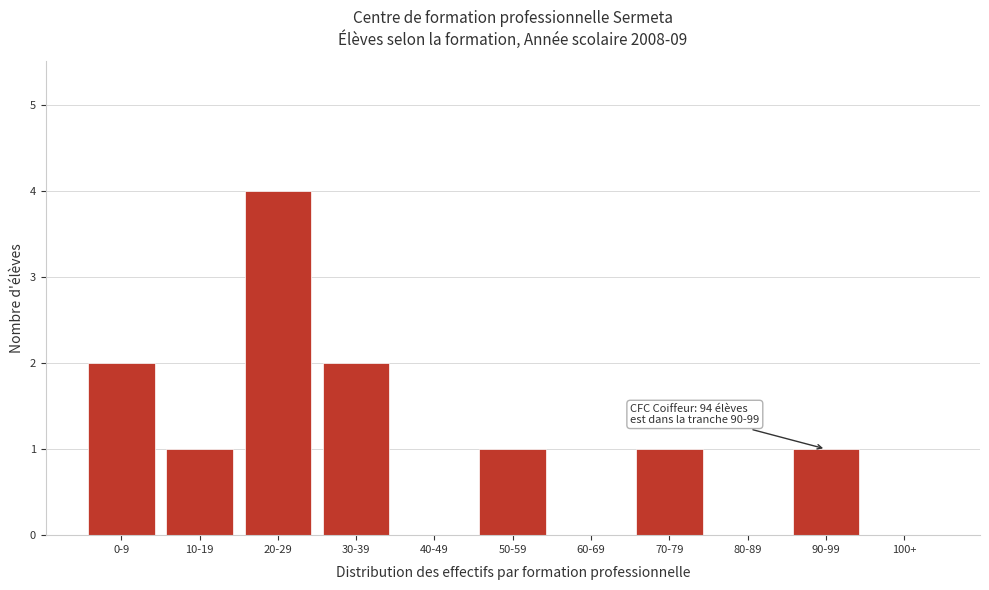

Reading left to right, list all the values displayed in this chart.

0-9=2	10-19=1	20-29=4	30-39=2	40-49=0	50-59=1	60-69=0	70-79=1	80-89=0	90-99=1	100+=0